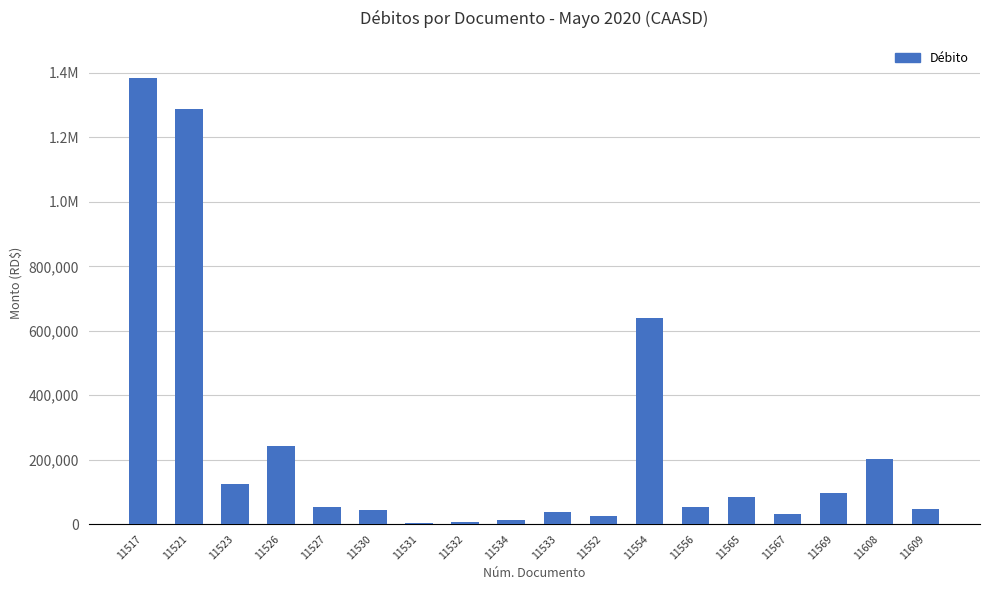

Are the bars horizontal?

No